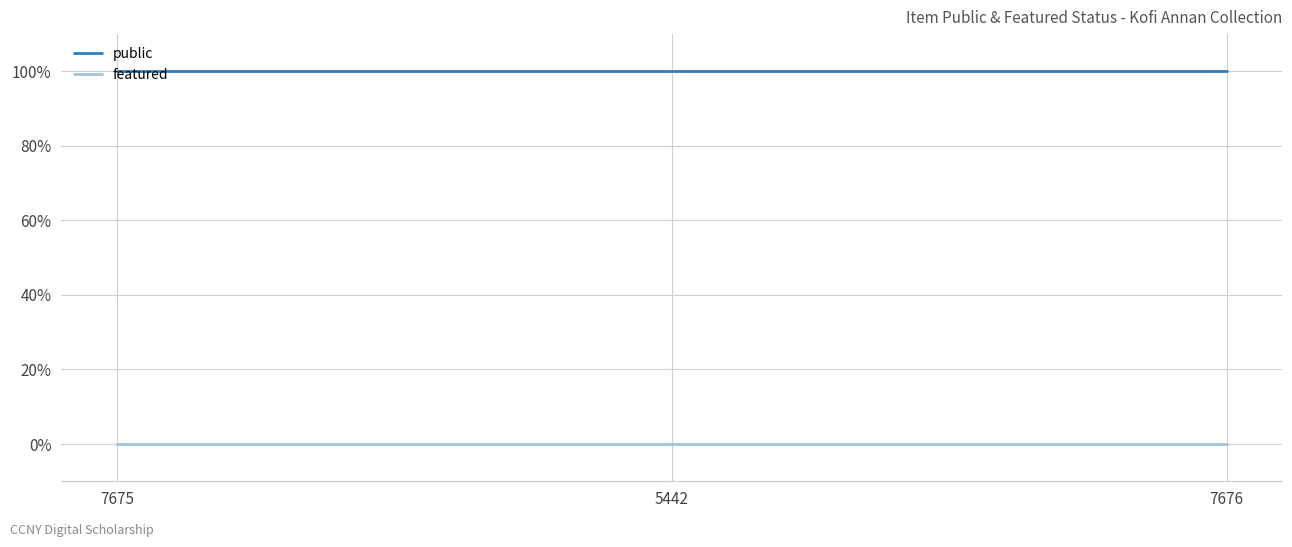

Reading left to right, what are all the values shown in this chart?

public: 7675=1	5442=1	7676=1
featured: 7675=0	5442=0	7676=0